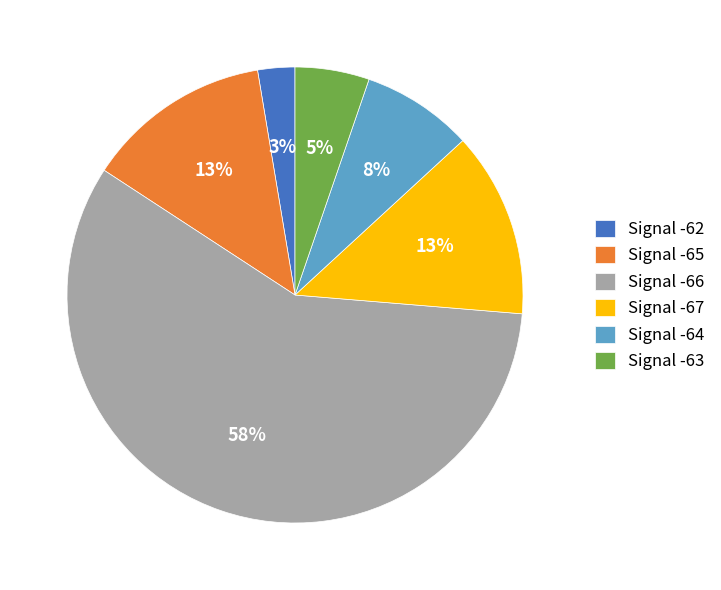

What percentage is the Signal -62 slice, to the nearest percent?

3%